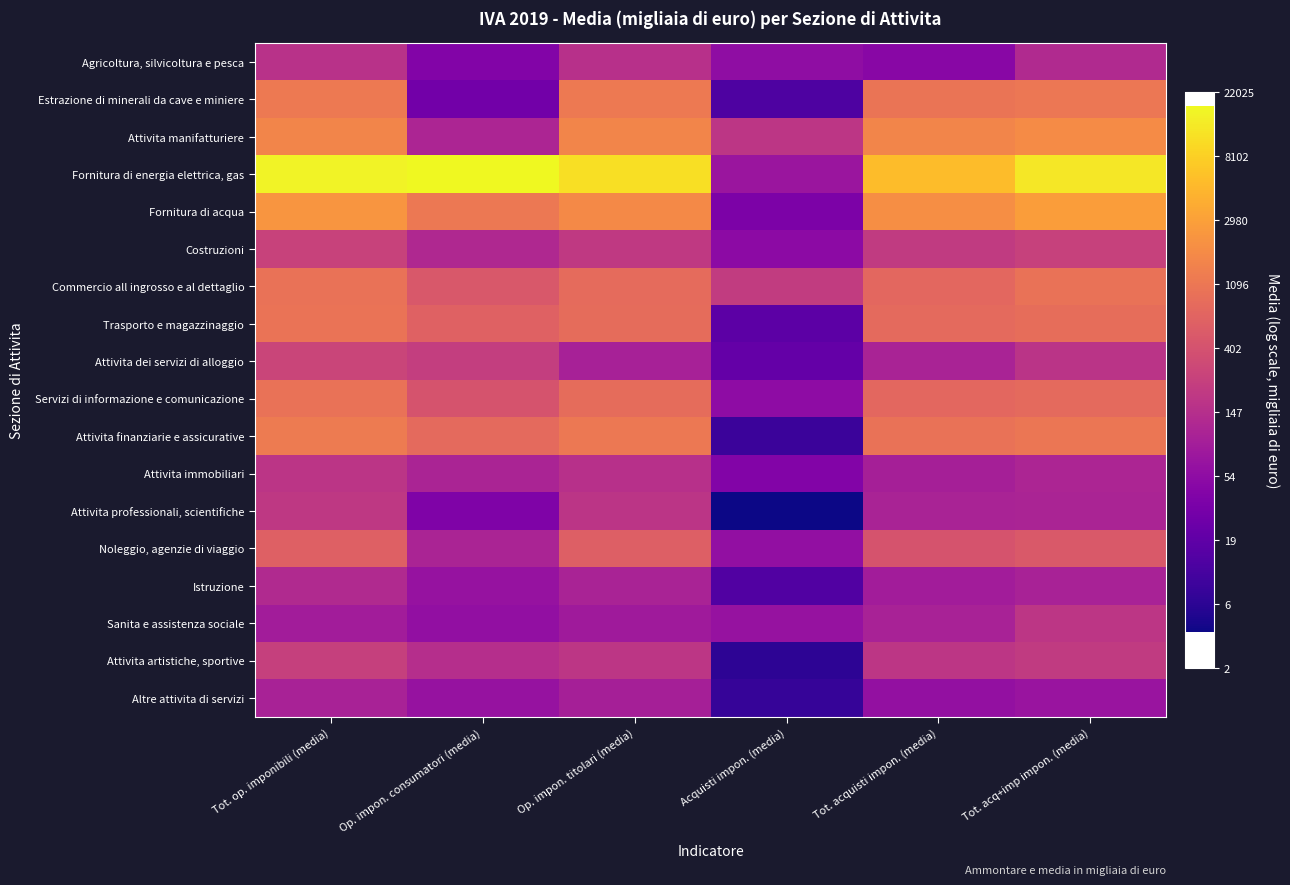

Reading left to right, what are all the values shown in this chart?

Agricoltura, silvicoltura e pesca: Tot. op. imponibili (media)=5.1	Op. impon. consumatori (media)=3.7	Op. impon. titolari (media)=5.1	Acquisti impon. (media)=4.0	Tot. acquisti impon. (media)=3.9	Tot. acq+imp impon. (media)=4.8
Estrazione di minerali da cave e miniere: Tot. op. imponibili (media)=7.1	Op. impon. consumatori (media)=3.4	Op. impon. titolari (media)=7.1	Acquisti impon. (media)=2.7	Tot. acquisti impon. (media)=7.0	Tot. acq+imp impon. (media)=7.0
Attivita manifatturiere: Tot. op. imponibili (media)=7.3	Op. impon. consumatori (media)=4.7	Op. impon. titolari (media)=7.3	Acquisti impon. (media)=5.2	Tot. acquisti impon. (media)=7.4	Tot. acq+imp impon. (media)=7.5
Fornitura di energia elettrica, gas: Tot. op. imponibili (media)=9.7	Op. impon. consumatori (media)=9.8	Op. impon. titolari (media)=9.3	Acquisti impon. (media)=4.3	Tot. acquisti impon. (media)=8.6	Tot. acq+imp impon. (media)=9.4
Fornitura di acqua: Tot. op. imponibili (media)=7.7	Op. impon. consumatori (media)=7.0	Op. impon. titolari (media)=7.4	Acquisti impon. (media)=3.6	Tot. acquisti impon. (media)=7.6	Tot. acq+imp impon. (media)=7.9
Costruzioni: Tot. op. imponibili (media)=5.6	Op. impon. consumatori (media)=4.8	Op. impon. titolari (media)=5.3	Acquisti impon. (media)=4.0	Tot. acquisti impon. (media)=5.3	Tot. acq+imp impon. (media)=5.5
Commercio all ingrosso e al dettaglio: Tot. op. imponibili (media)=6.9	Op. impon. consumatori (media)=6.2	Op. impon. titolari (media)=6.7	Acquisti impon. (media)=5.4	Tot. acquisti impon. (media)=6.6	Tot. acq+imp impon. (media)=6.9
Trasporto e magazzinaggio: Tot. op. imponibili (media)=6.9	Op. impon. consumatori (media)=6.4	Op. impon. titolari (media)=6.7	Acquisti impon. (media)=2.9	Tot. acquisti impon. (media)=6.7	Tot. acq+imp impon. (media)=6.7
Attivita dei servizi di alloggio: Tot. op. imponibili (media)=5.6	Op. impon. consumatori (media)=5.4	Op. impon. titolari (media)=4.6	Acquisti impon. (media)=3.1	Tot. acquisti impon. (media)=4.7	Tot. acq+imp impon. (media)=5.2
Servizi di informazione e comunicazione: Tot. op. imponibili (media)=6.9	Op. impon. consumatori (media)=6.0	Op. impon. titolari (media)=6.7	Acquisti impon. (media)=4.0	Tot. acquisti impon. (media)=6.6	Tot. acq+imp impon. (media)=6.6
Attivita finanziarie e assicurative: Tot. op. imponibili (media)=7.1	Op. impon. consumatori (media)=6.6	Op. impon. titolari (media)=7.0	Acquisti impon. (media)=2.3	Tot. acquisti impon. (media)=6.9	Tot. acq+imp impon. (media)=7.0
Attivita immobiliari: Tot. op. imponibili (media)=5.2	Op. impon. consumatori (media)=4.7	Op. impon. titolari (media)=5.0	Acquisti impon. (media)=3.7	Tot. acquisti impon. (media)=4.6	Tot. acq+imp impon. (media)=4.7
Attivita professionali, scientifiche: Tot. op. imponibili (media)=5.3	Op. impon. consumatori (media)=3.7	Op. impon. titolari (media)=5.2	Acquisti impon. (media)=1.6	Tot. acquisti impon. (media)=4.6	Tot. acq+imp impon. (media)=4.7
Noleggio, agenzie di viaggio: Tot. op. imponibili (media)=6.4	Op. impon. consumatori (media)=4.7	Op. impon. titolari (media)=6.4	Acquisti impon. (media)=4.1	Tot. acquisti impon. (media)=6.0	Tot. acq+imp impon. (media)=6.2
Istruzione: Tot. op. imponibili (media)=4.9	Op. impon. consumatori (media)=4.2	Op. impon. titolari (media)=4.7	Acquisti impon. (media)=2.7	Tot. acquisti impon. (media)=4.5	Tot. acq+imp impon. (media)=4.6
Sanita e assistenza sociale: Tot. op. imponibili (media)=4.5	Op. impon. consumatori (media)=4.1	Op. impon. titolari (media)=4.4	Acquisti impon. (media)=4.2	Tot. acquisti impon. (media)=4.6	Tot. acq+imp impon. (media)=5.2
Attivita artistiche, sportive: Tot. op. imponibili (media)=5.5	Op. impon. consumatori (media)=5.0	Op. impon. titolari (media)=5.2	Acquisti impon. (media)=2.0	Tot. acquisti impon. (media)=5.2	Tot. acq+imp impon. (media)=5.3
Altre attivita di servizi: Tot. op. imponibili (media)=4.6	Op. impon. consumatori (media)=4.2	Op. impon. titolari (media)=4.6	Acquisti impon. (media)=2.2	Tot. acquisti impon. (media)=4.1	Tot. acq+imp impon. (media)=4.2